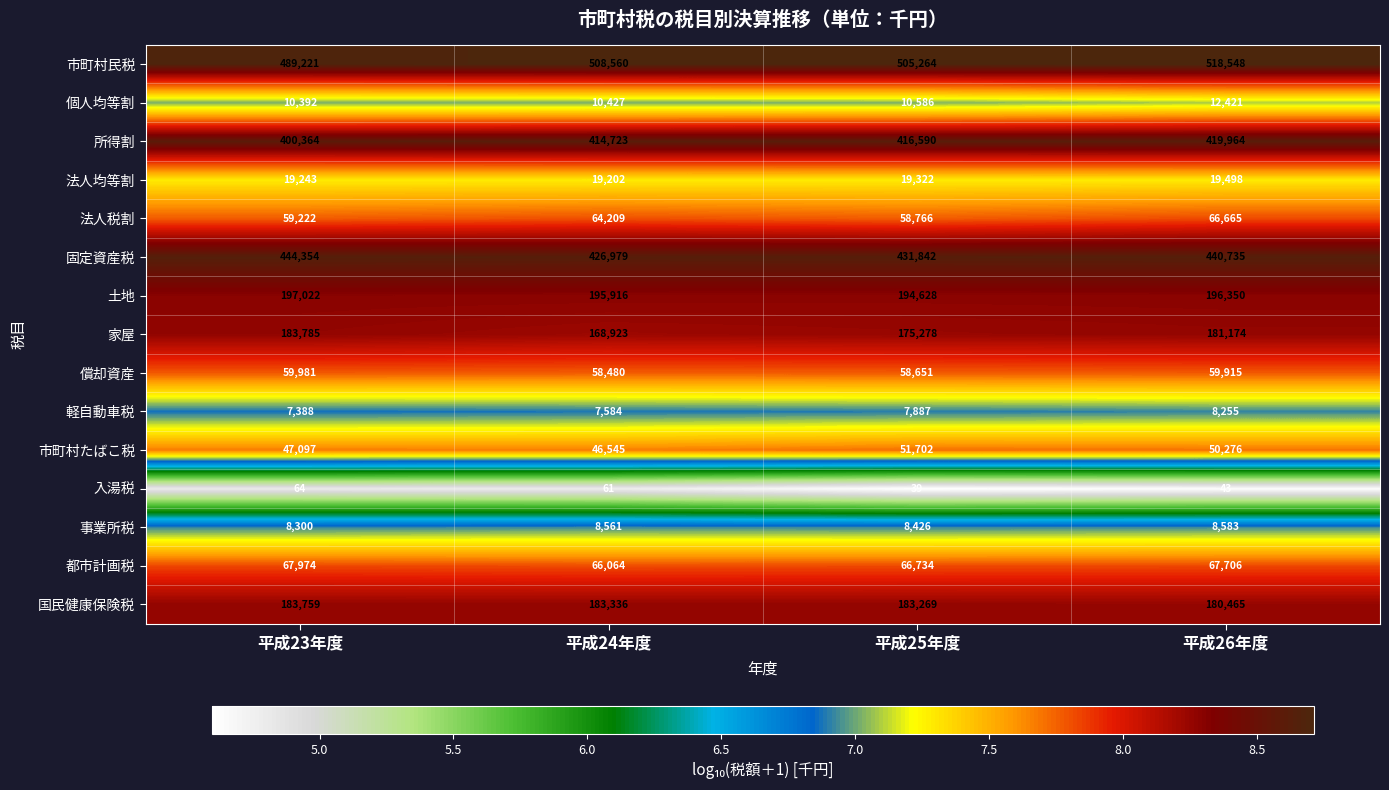

The 償却資産 series shows 58480 at 平成24年度. True or false?

True